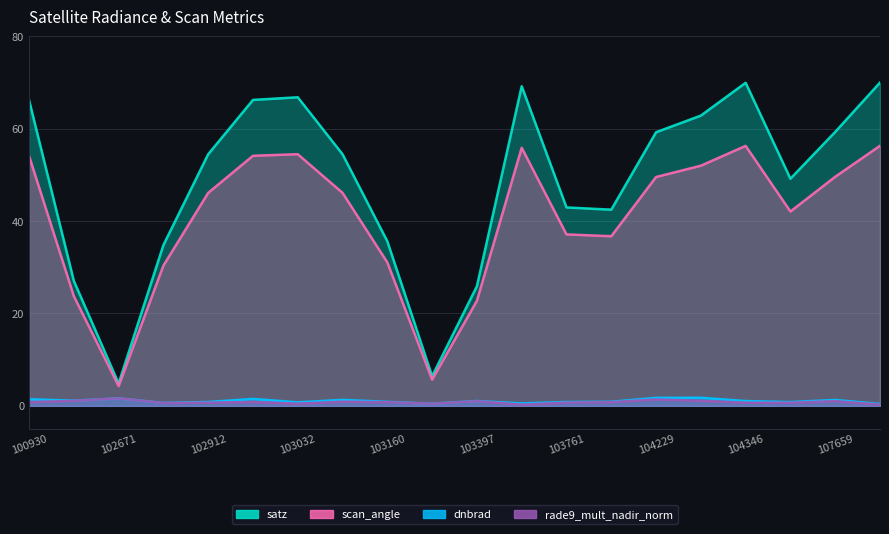

What is the difference between the rade9_mult_nadir_norm values at 107834 and 103032?

0.2